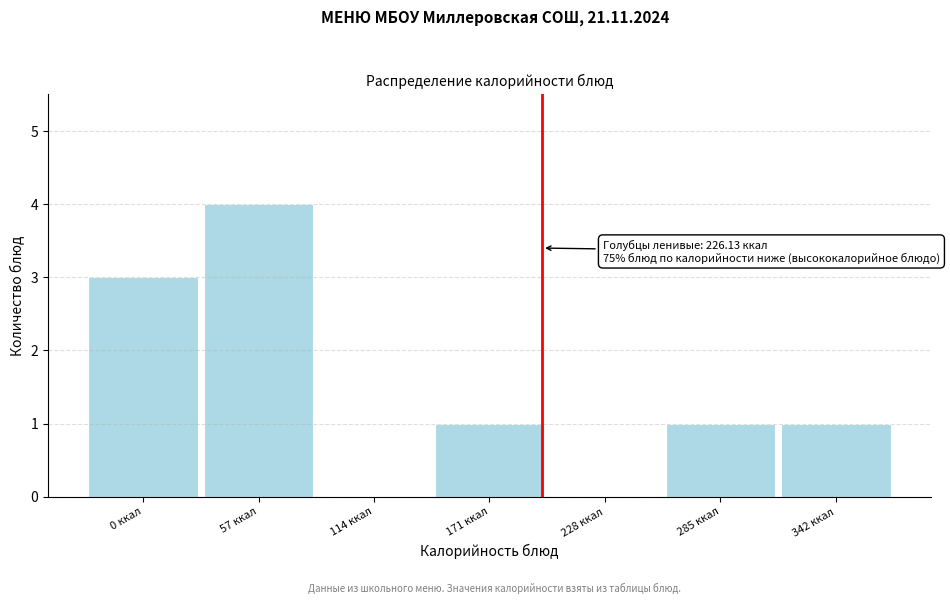

Reading right to left, extract all data points from this chart.

342 ккал=1	285 ккал=1	228 ккал=0	171 ккал=1	114 ккал=0	57 ккал=4	0 ккал=3